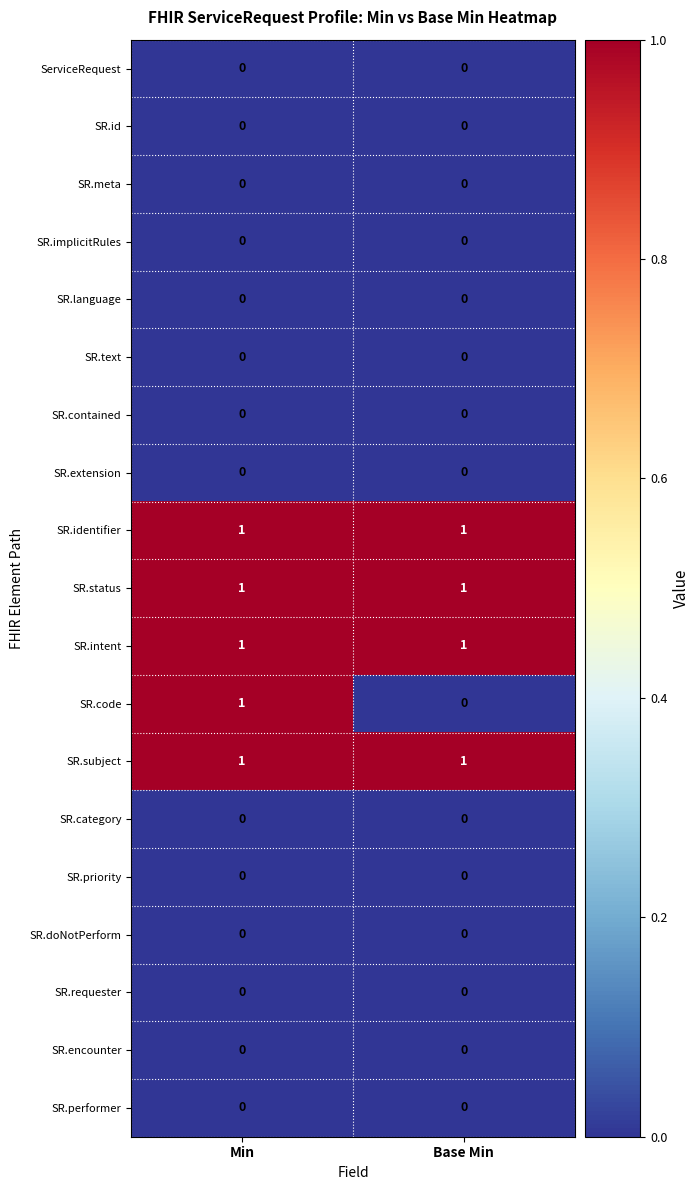

Is it true that SR.language equals 0 at Min?

True